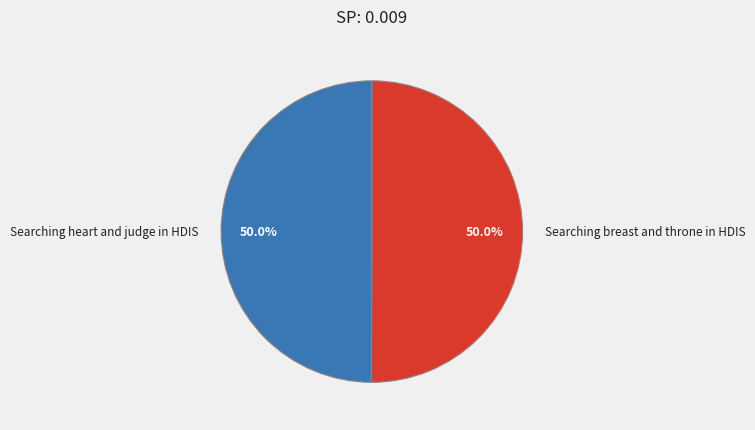

What is the ratio of the value at Searching breast and throne in HDIS to the value at Searching heart and judge in HDIS?

1.0